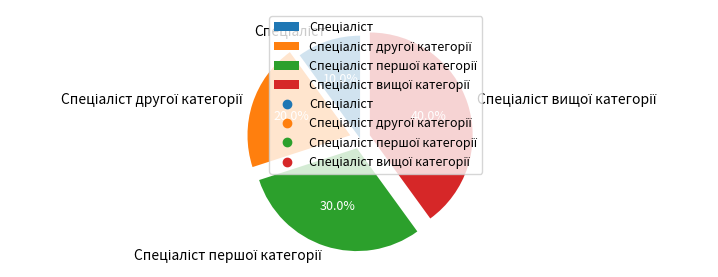

Is there a majority slice in this chart?

No